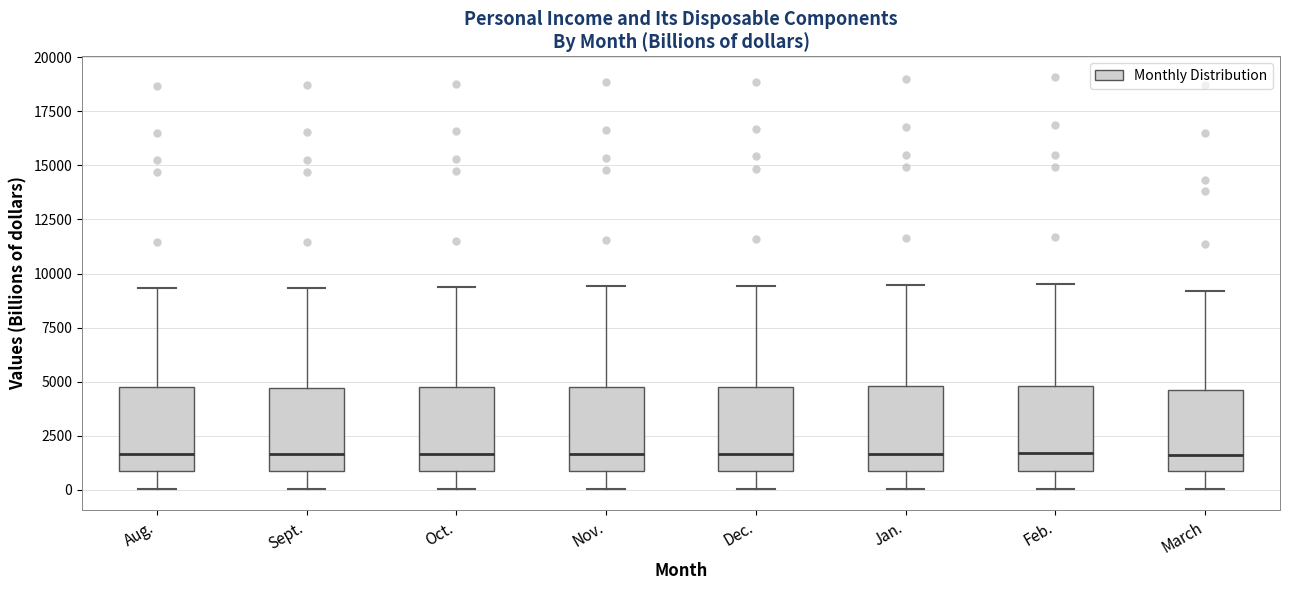

Where does the upper whisker of the box for Dec. end on the y-axis? The values are not printed on the chart, so give them approximately, as read against the axis.

9500